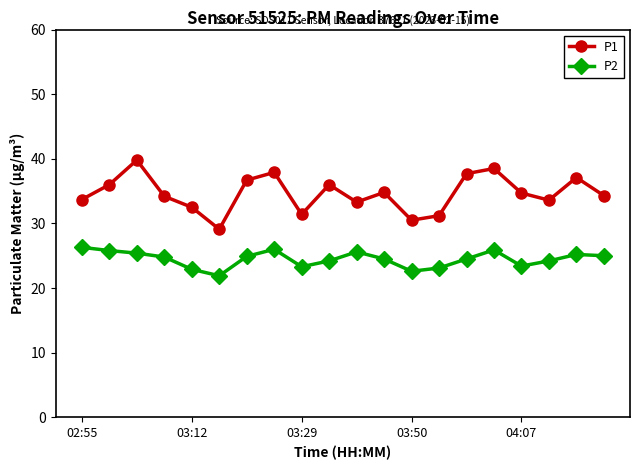

Count the number of categories in the chart.

20